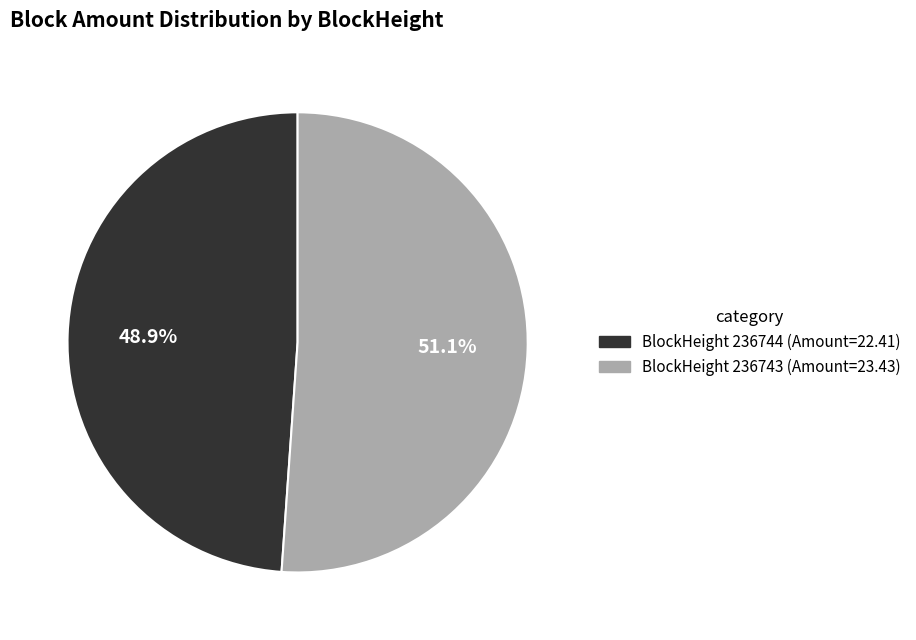

Is there a majority slice in this chart?

Yes